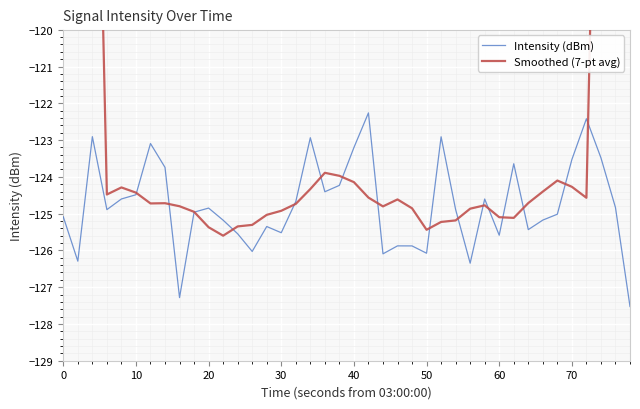

The Intensity (dBm) series shows -123.5 at 70. True or false?

True